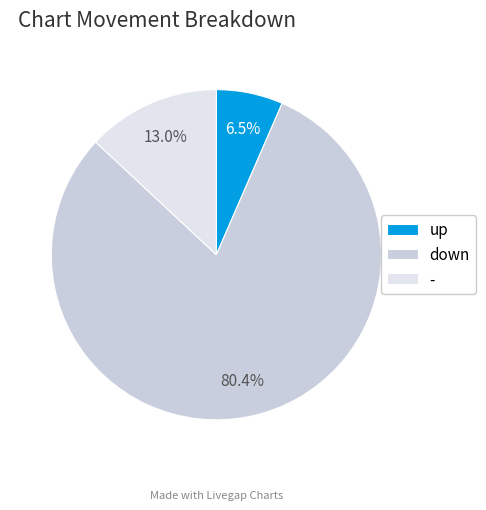

Is there a majority slice in this chart?

Yes